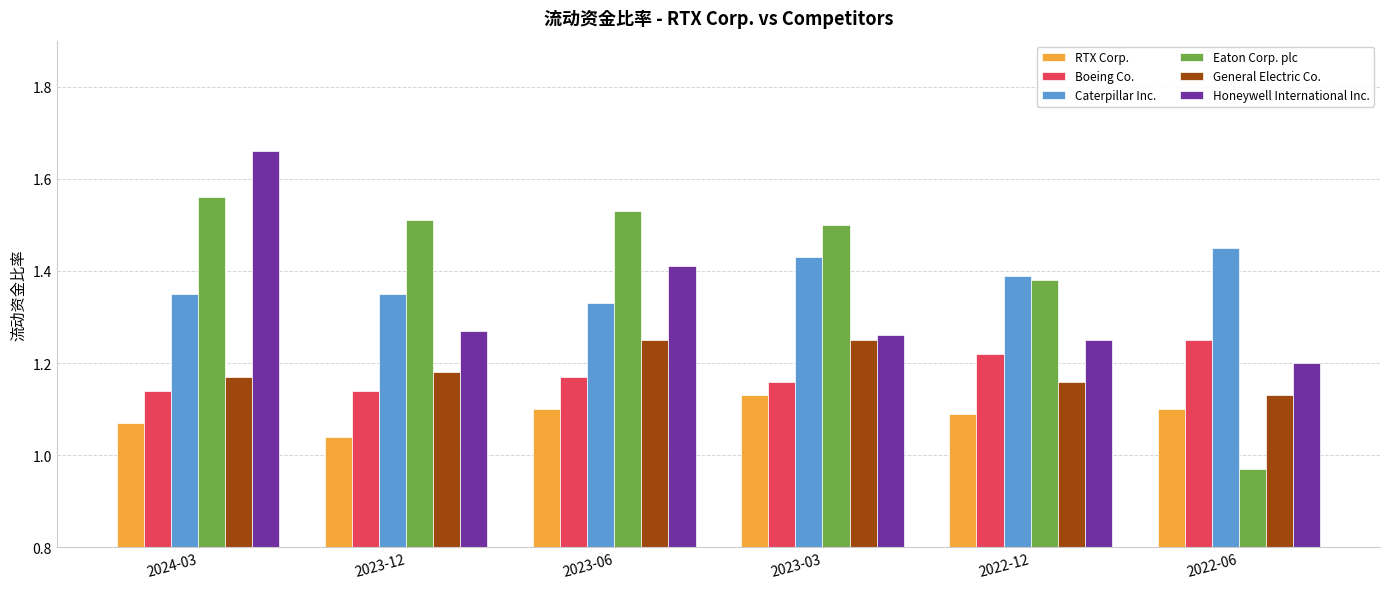

True or false: RTX Corp. has a value of 1.1 at 2022-06.

True